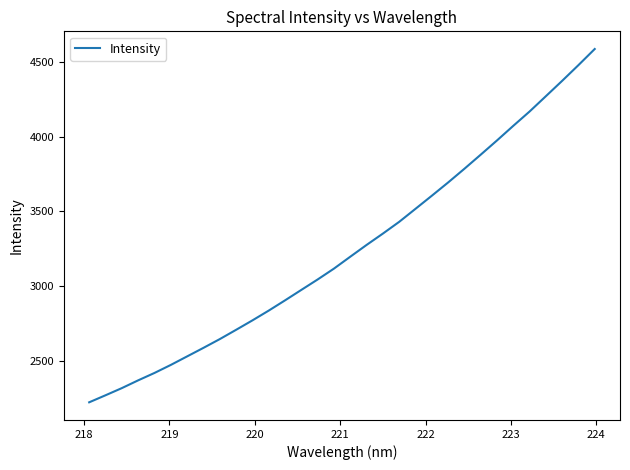

What is the difference between the maximum and minimum values?

2367.6